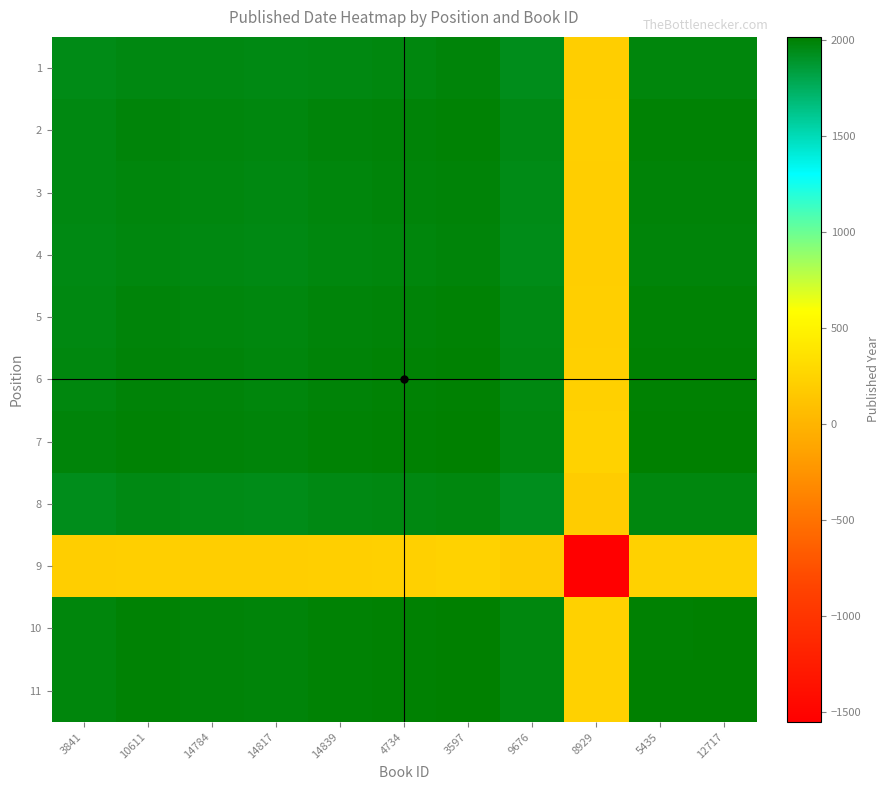

What is the difference between the highest and lowest values at 14839?

1783.5